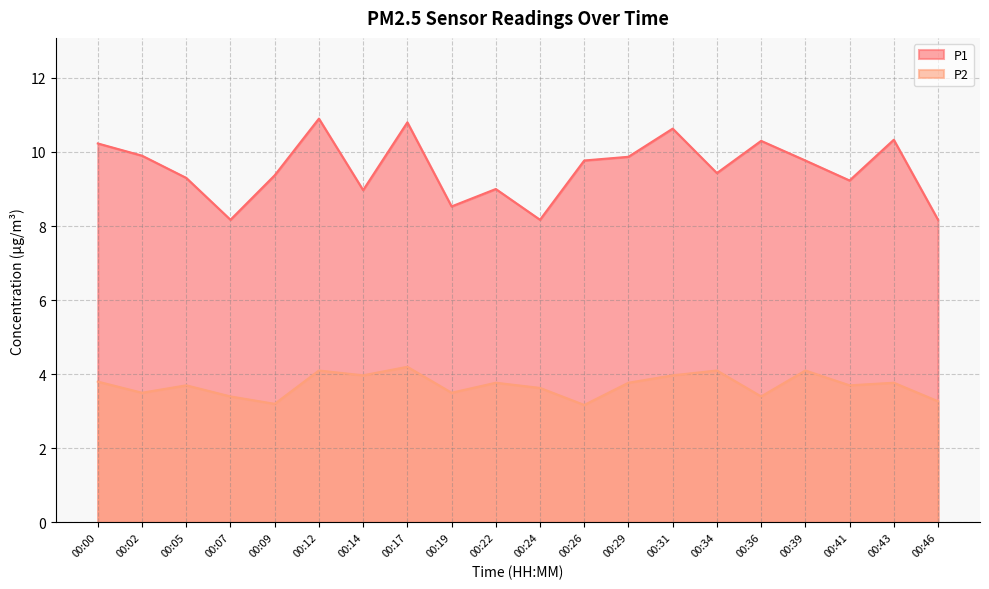

What is the greatest value displayed?

10.9